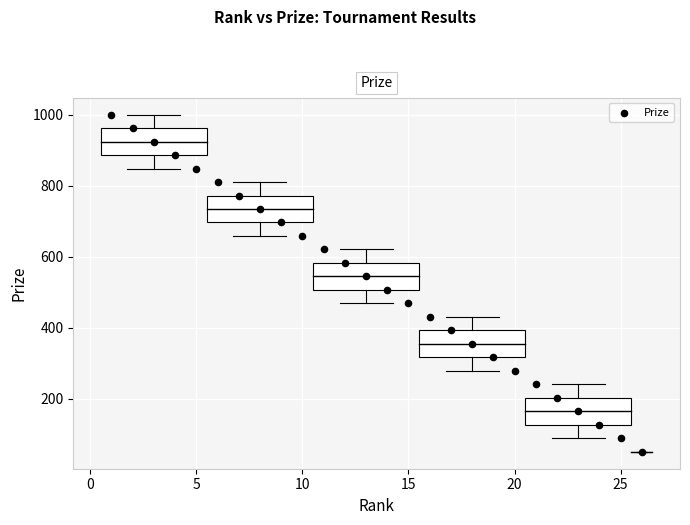

What is the range of X values (max minus min)?

25